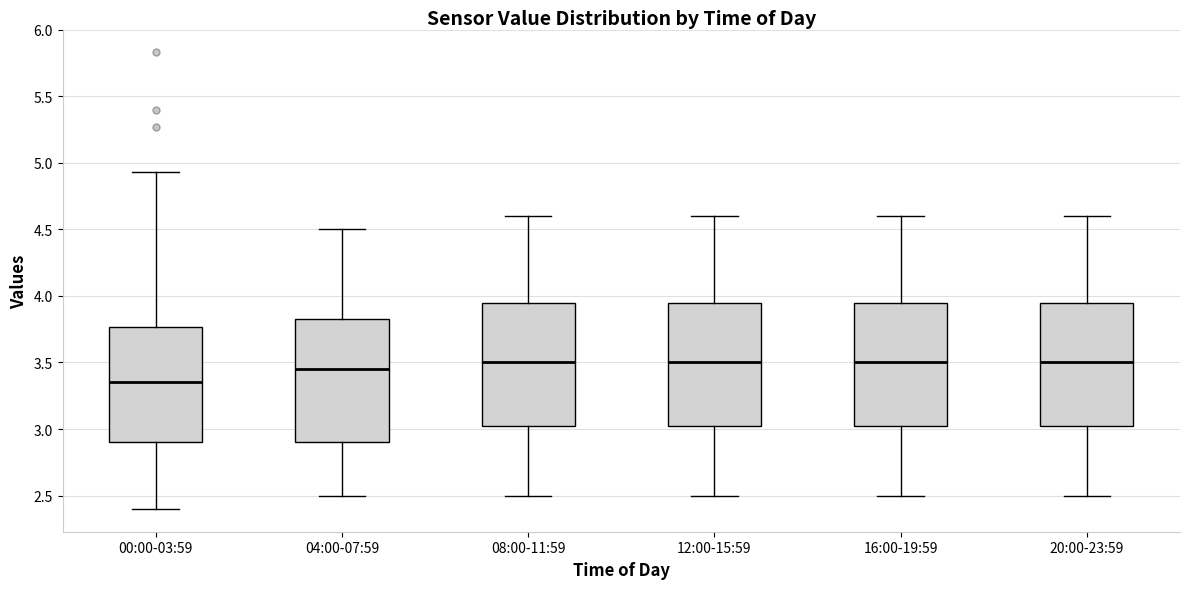

Reading left to right, read every box against the y-axis: the position of its median line, the range the box covers, and the ends of its whiskers. The values are not printed on the chart, so give them approximately, as read against the axis.

00:00-03:59: median 3.35, box 2.90 to 3.75, whiskers 2.40 to 4.95
04:00-07:59: median 3.45, box 2.90 to 3.85, whiskers 2.50 to 4.50
08:00-11:59: median 3.50, box 3.05 to 3.95, whiskers 2.50 to 4.60
12:00-15:59: median 3.50, box 3.05 to 3.95, whiskers 2.50 to 4.60
16:00-19:59: median 3.50, box 3.05 to 3.95, whiskers 2.50 to 4.60
20:00-23:59: median 3.50, box 3.05 to 3.95, whiskers 2.50 to 4.60